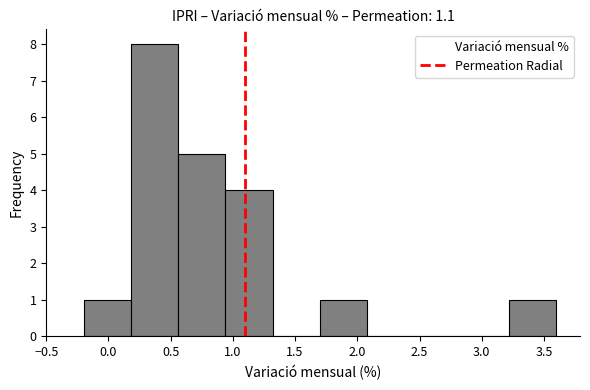

Reading left to right, list every bar in this chart as the range it spans on the x-axis followed by its height. Neither the bar edges nor the heights are printed on the chart, so give them approximately, as read against the axes.

-0.20 to 0.18: 1
0.18 to 0.56: 8
0.56 to 0.94: 5
0.94 to 1.32: 4
1.32 to 1.70: 0
1.70 to 2.08: 1
2.08 to 2.46: 0
2.46 to 2.84: 0
2.84 to 3.22: 0
3.22 to 3.60: 1